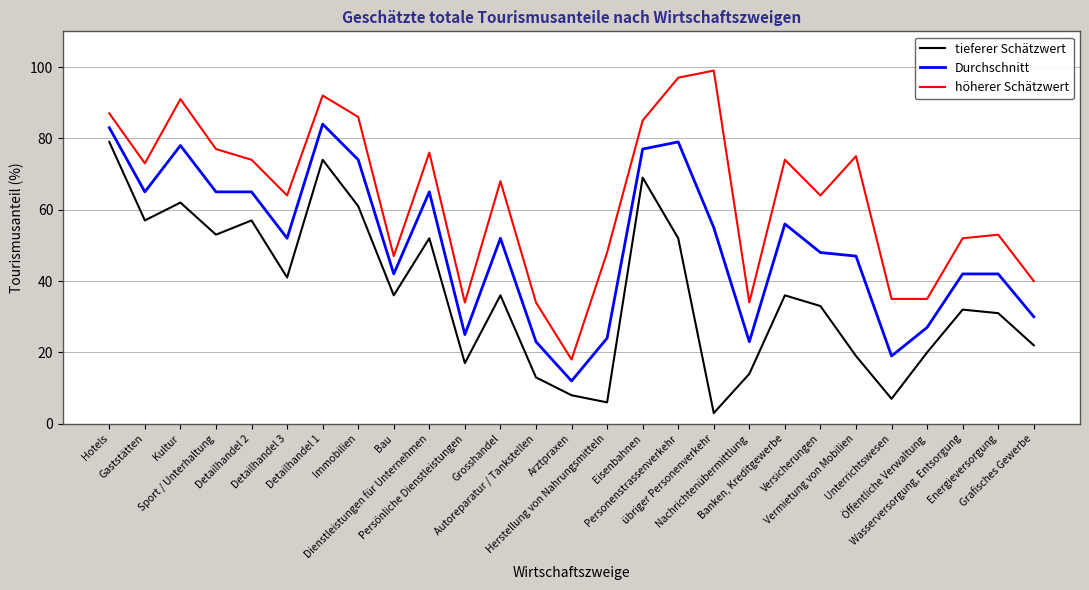

At how many categories does at least one series exceed 38?

21